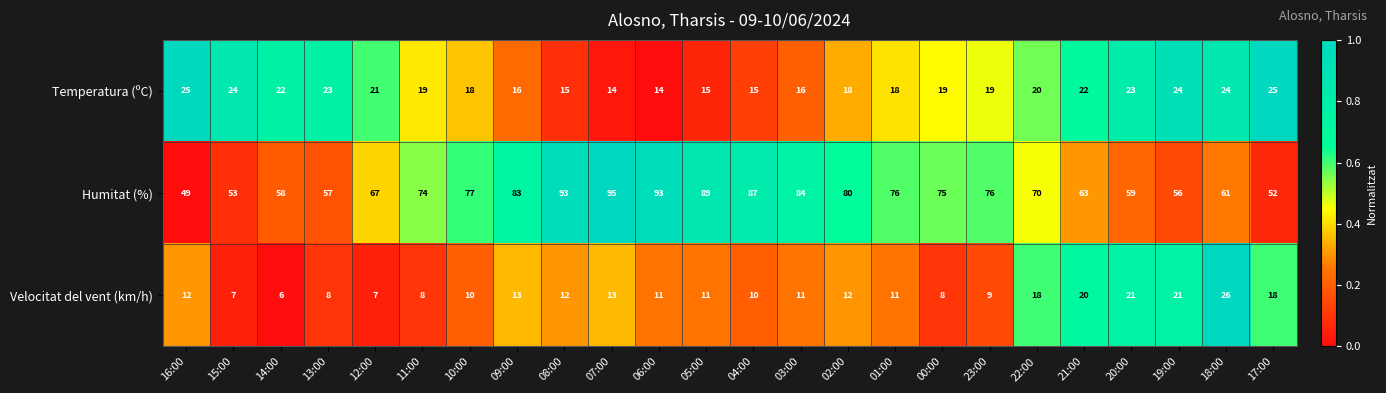

What is the total value across all series at 00:00?

102